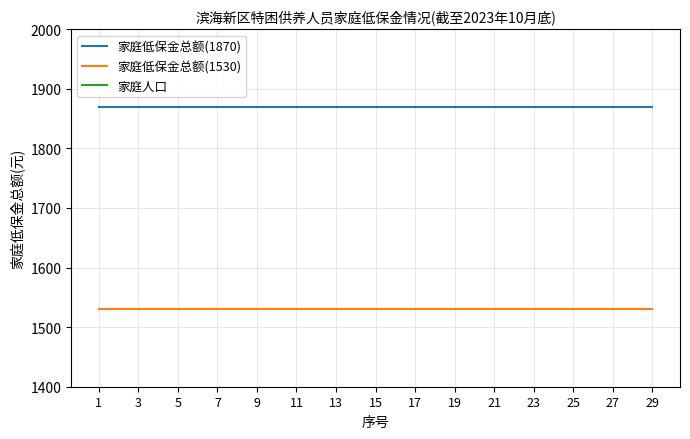

Is it true that 家庭人口 equals 1 at 29?

True